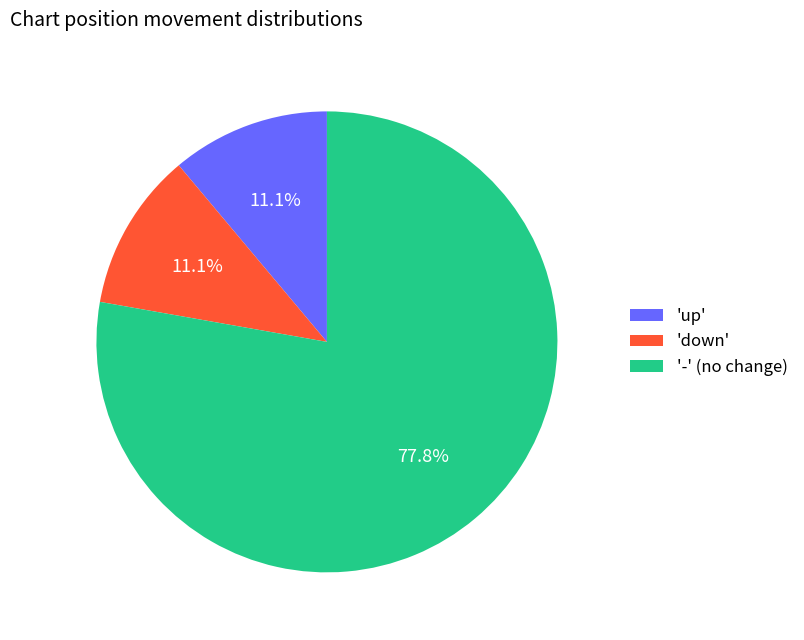

How many slices are in this pie chart?

3